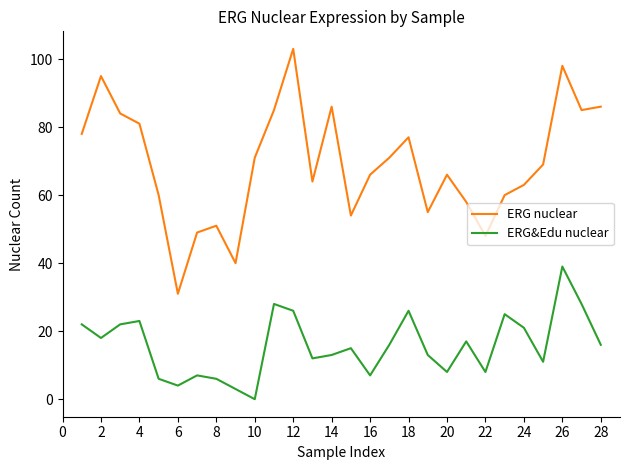

What is the maximum value shown in the chart?

103